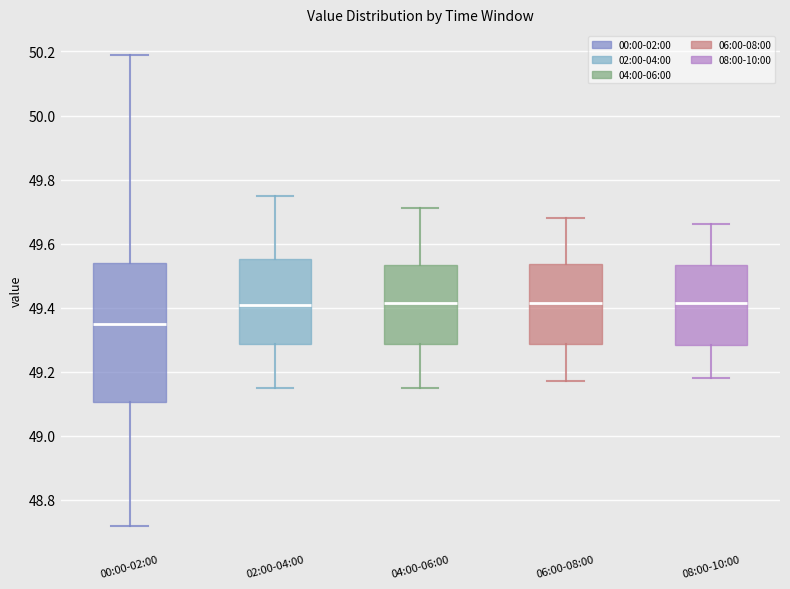

Reading left to right, read every box against the y-axis: the position of its median line, the range the box covers, and the ends of its whiskers. The values are not printed on the chart, so give them approximately, as read against the axis.

00:00-02:00: median 49.36, box 49.10 to 49.54, whiskers 48.72 to 50.20
02:00-04:00: median 49.42, box 49.28 to 49.56, whiskers 49.16 to 49.76
04:00-06:00: median 49.42, box 49.28 to 49.54, whiskers 49.16 to 49.72
06:00-08:00: median 49.42, box 49.28 to 49.54, whiskers 49.18 to 49.68
08:00-10:00: median 49.42, box 49.28 to 49.54, whiskers 49.18 to 49.66